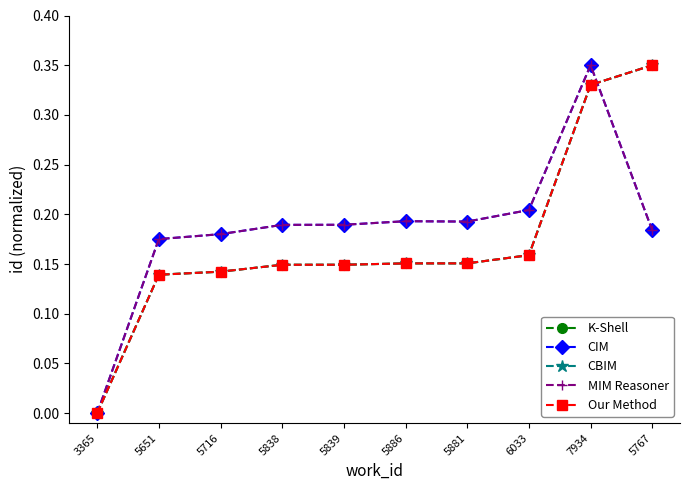

The K-Shell series shows 0.1 at 5651. True or false?

True